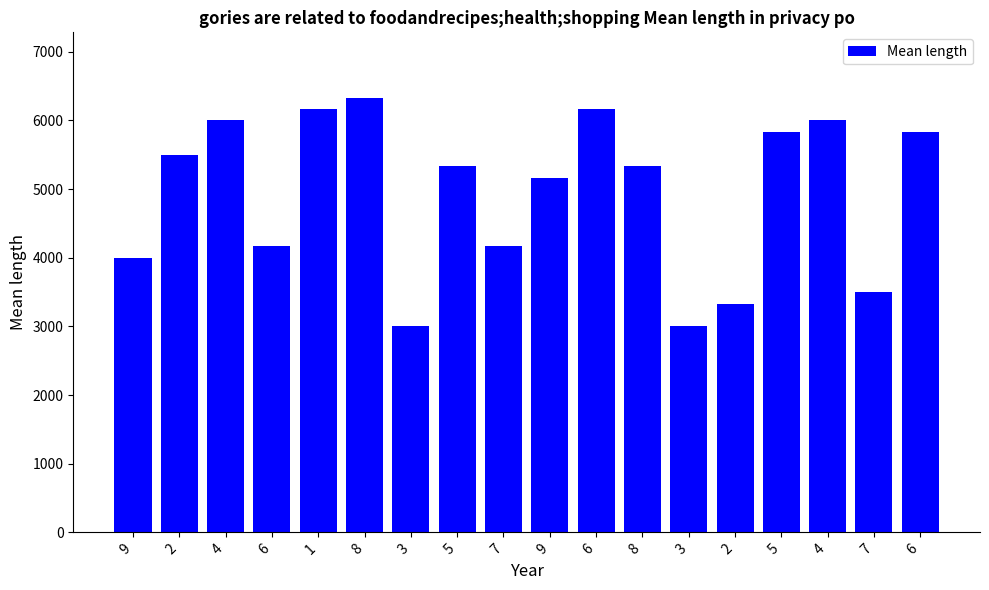

Are the bars horizontal?

No